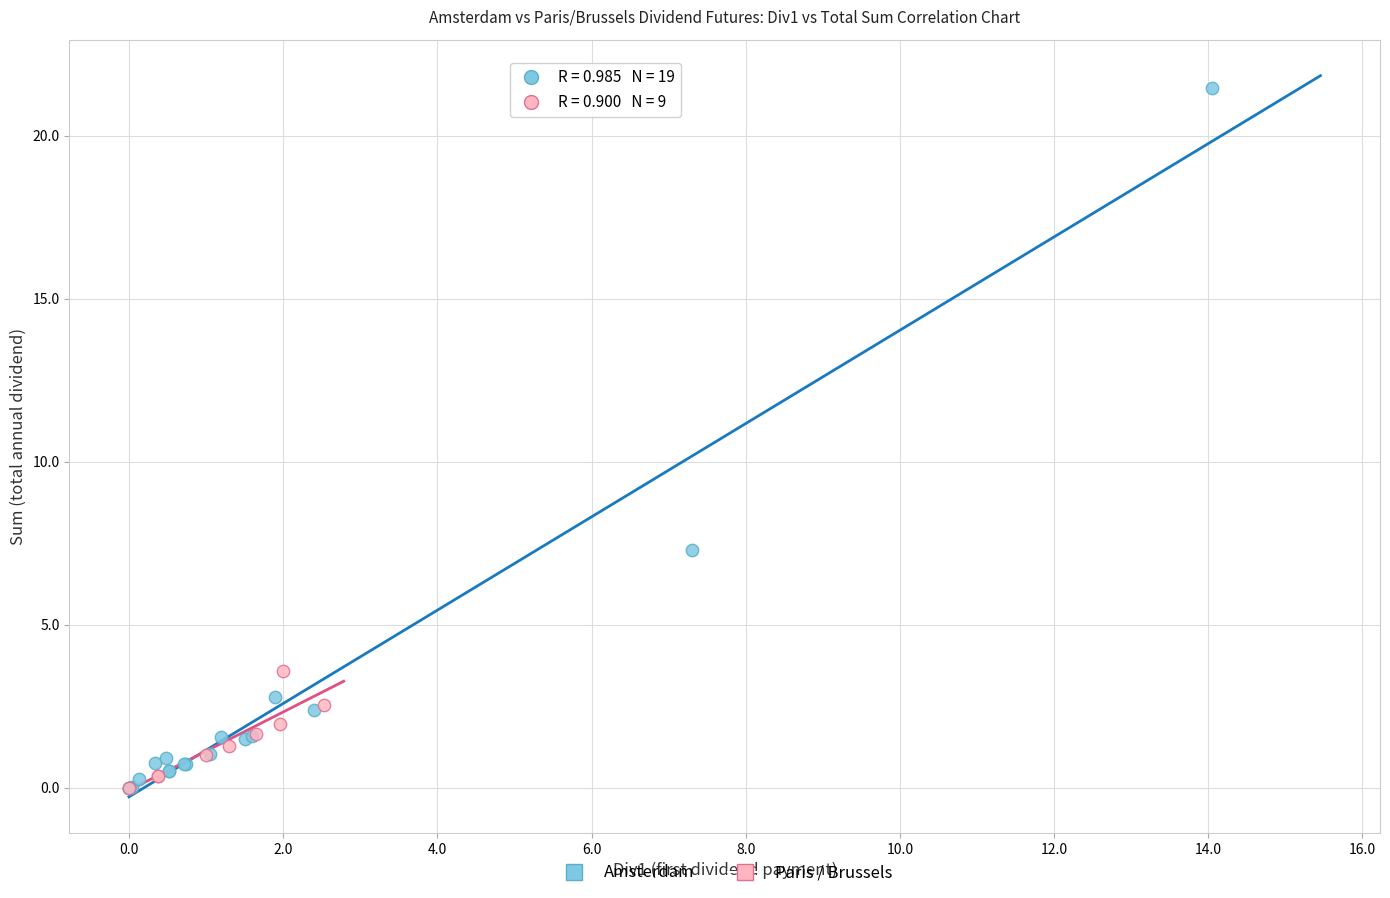

Which series has the widest spread of Y values?

Amsterdam